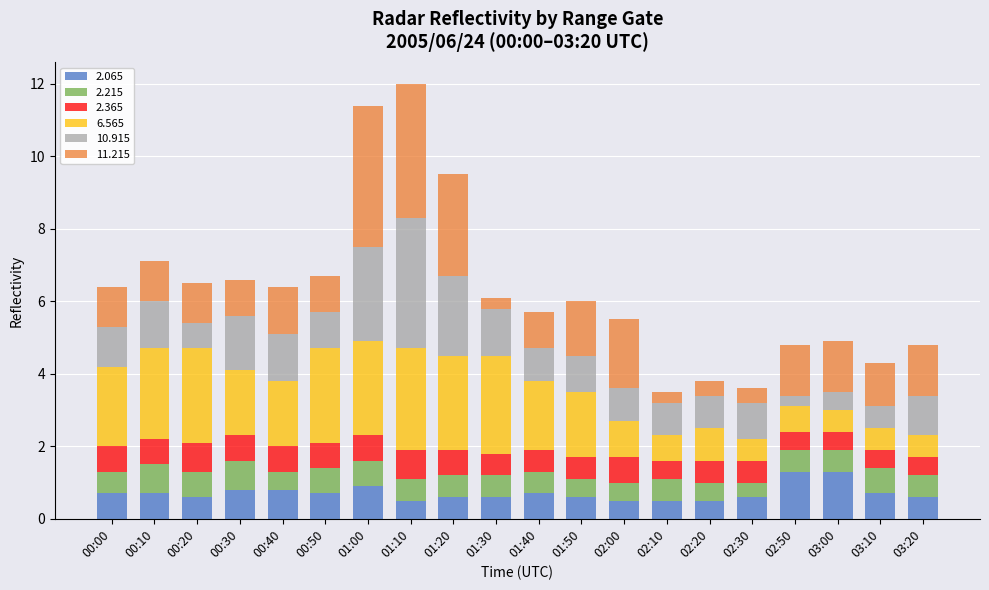

What is the total value across all series at 02:50?

4.8